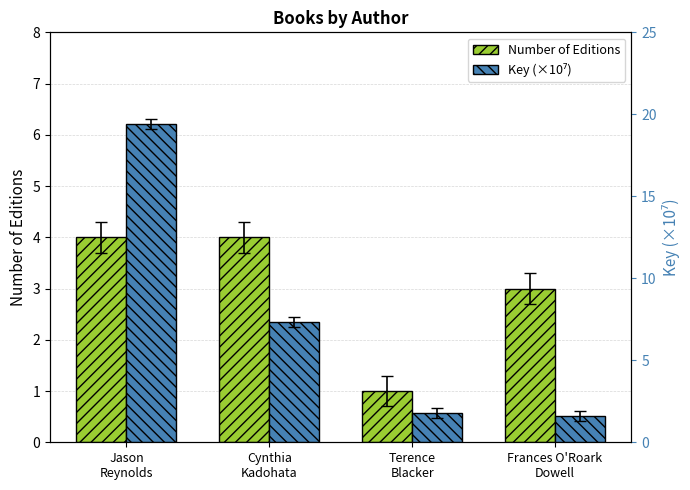

List the series in order of their peak value, highest first.

Key (×10⁷), Number of Editions